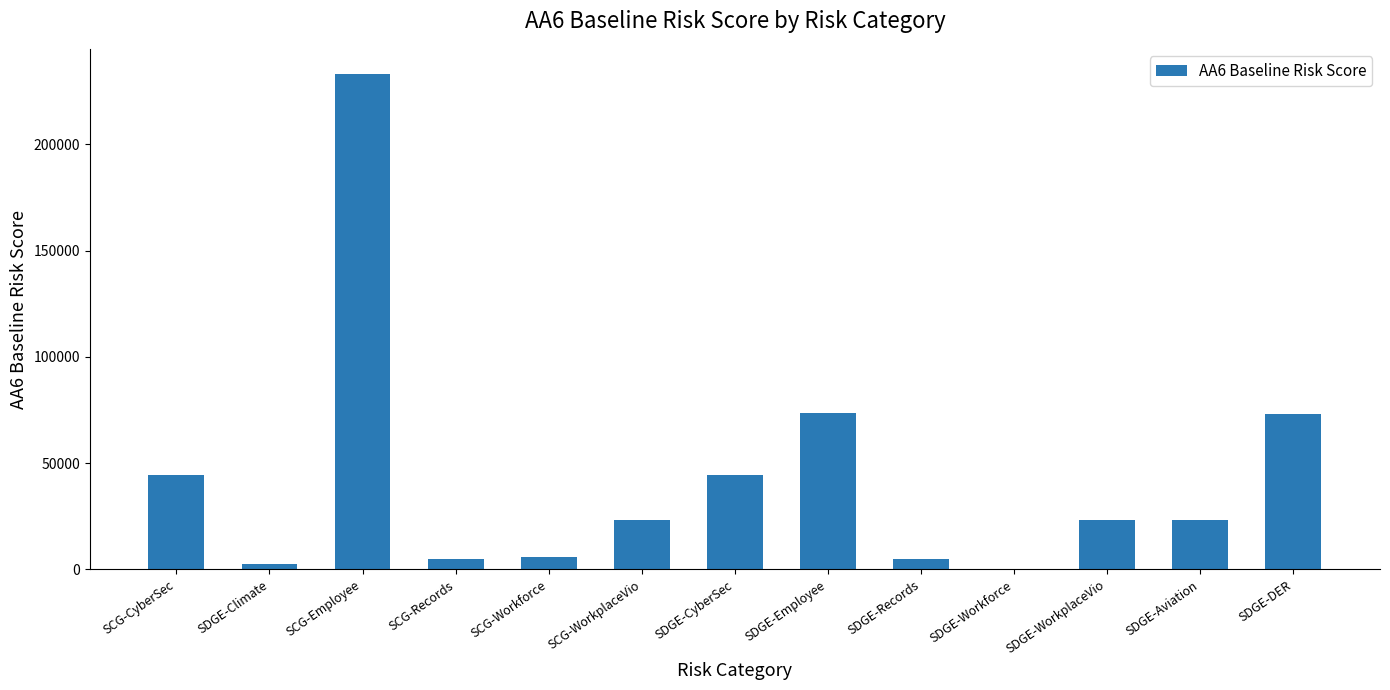

How many series are shown in this chart?

1